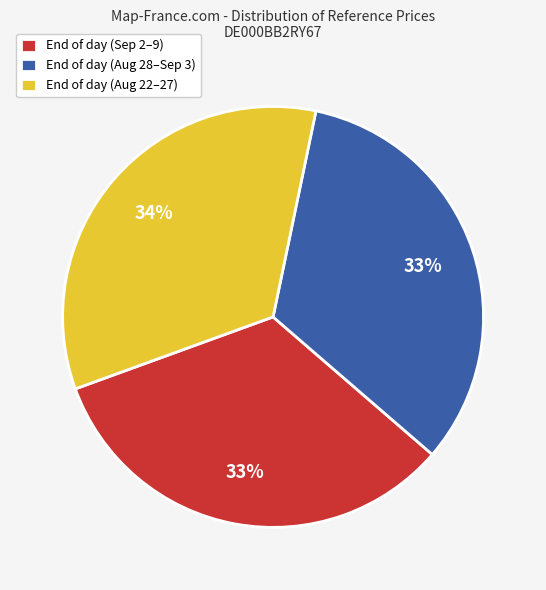

Which slice is the largest?

End of day (Aug 22–27)